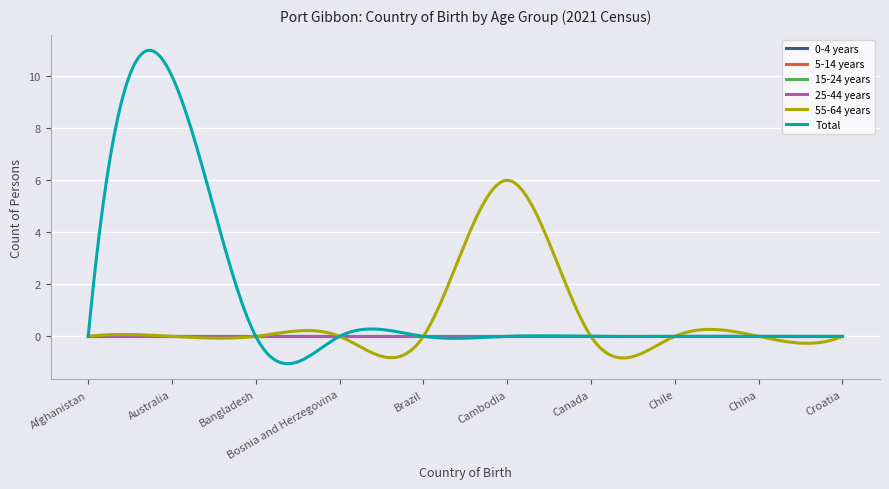

Does the chart have visible grid lines?

Yes